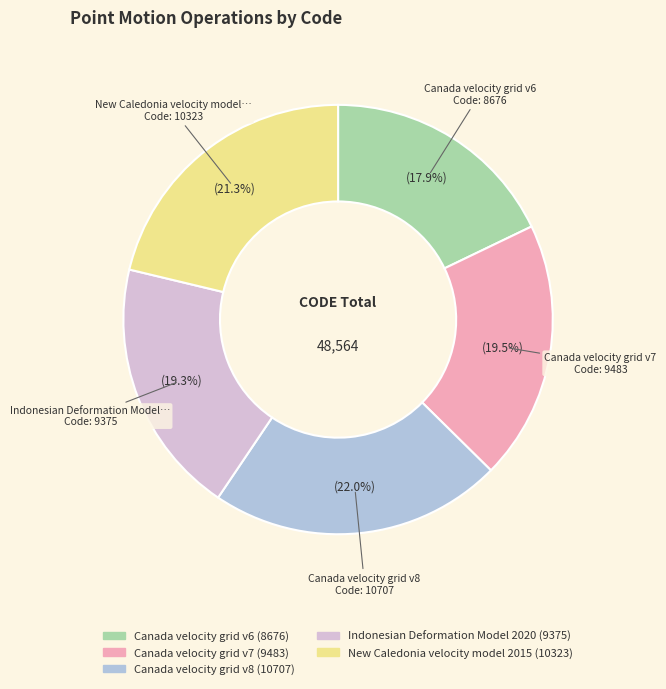

Approximately how many times larger is the value at Canada velocity grid v6 compared to Canada velocity grid v7?

0.9